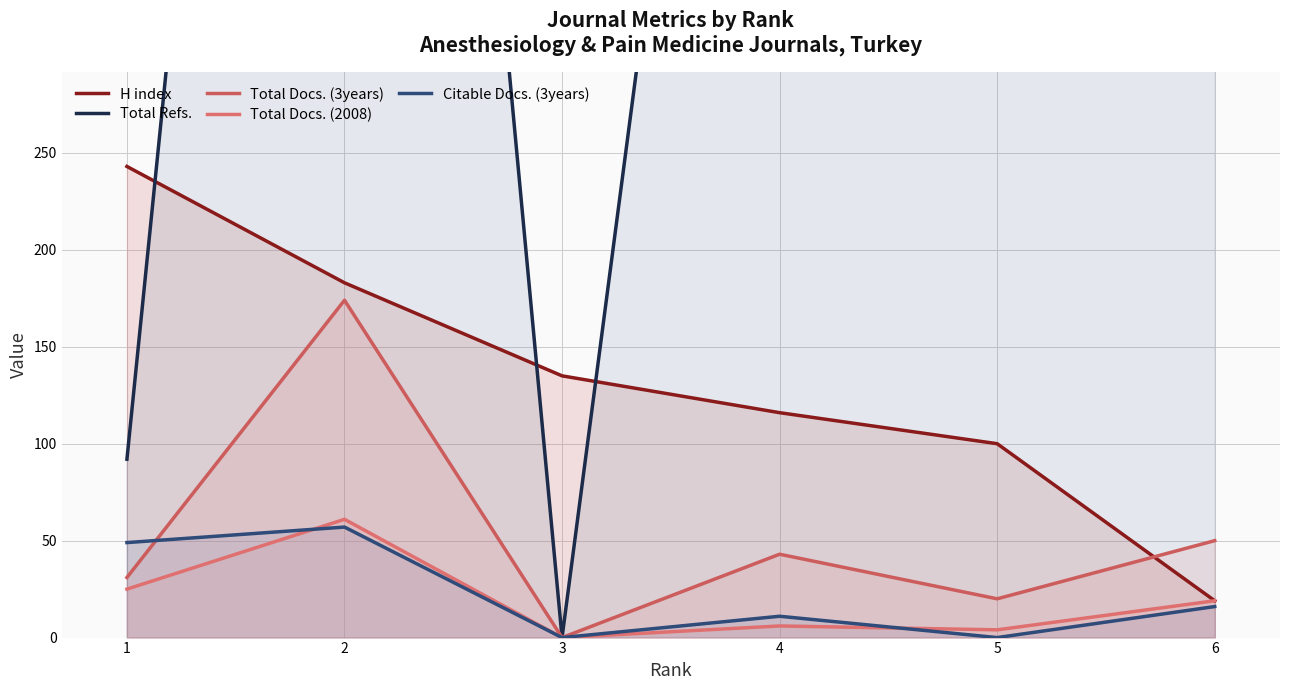

Where does the Total Docs. (2008) series first go above 19?

1